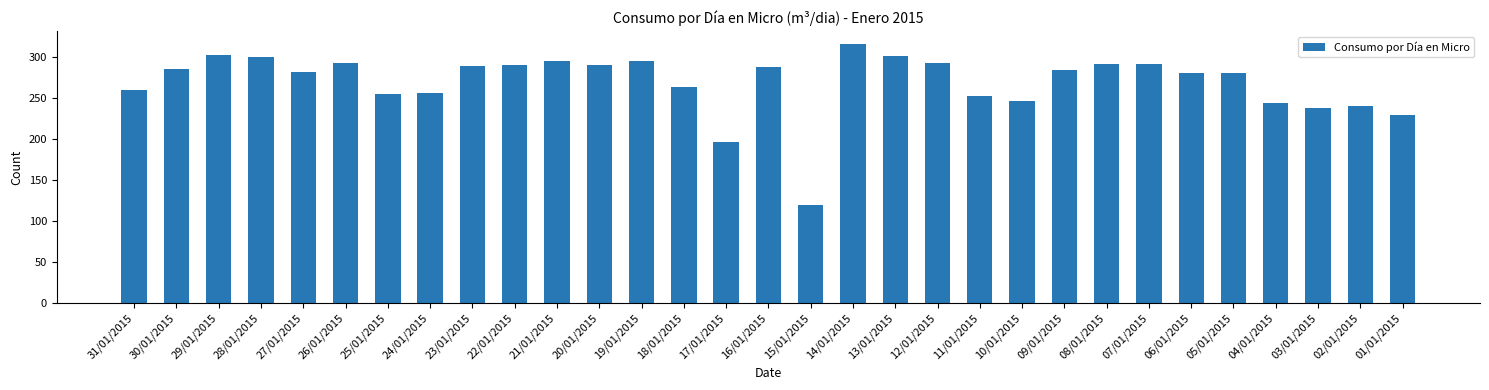

What is the sum of the values at 07/01/2015 and 09/01/2015?

576